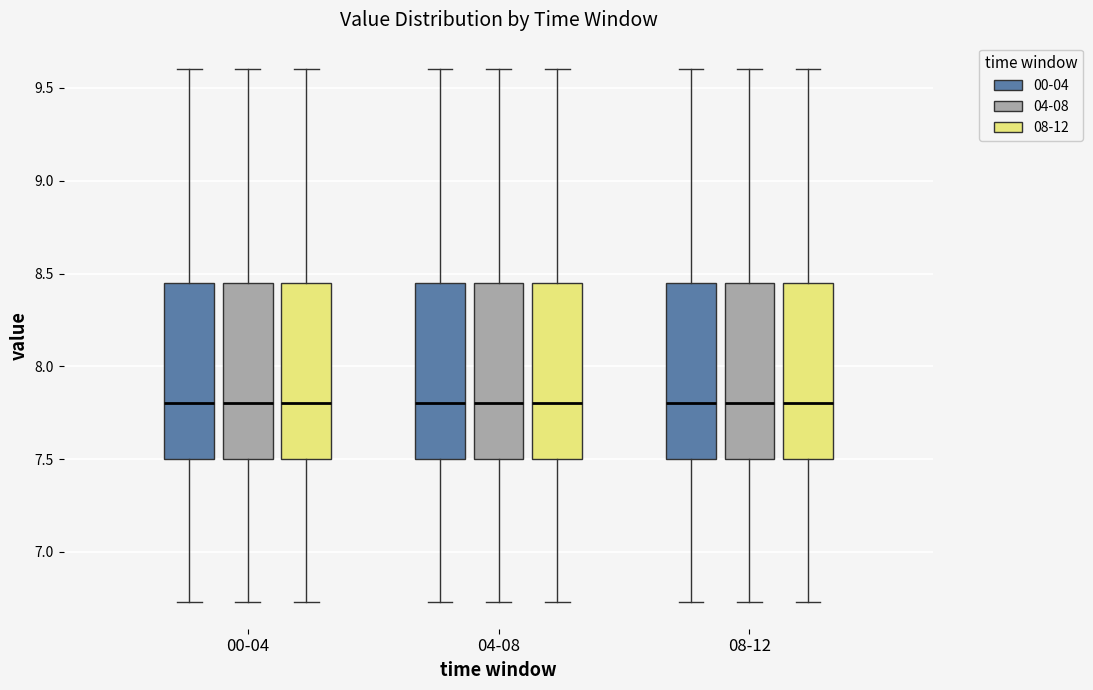

Where does the upper whisker of the box for 04-08 (04-08) end on the y-axis? The values are not printed on the chart, so give them approximately, as read against the axis.

9.60